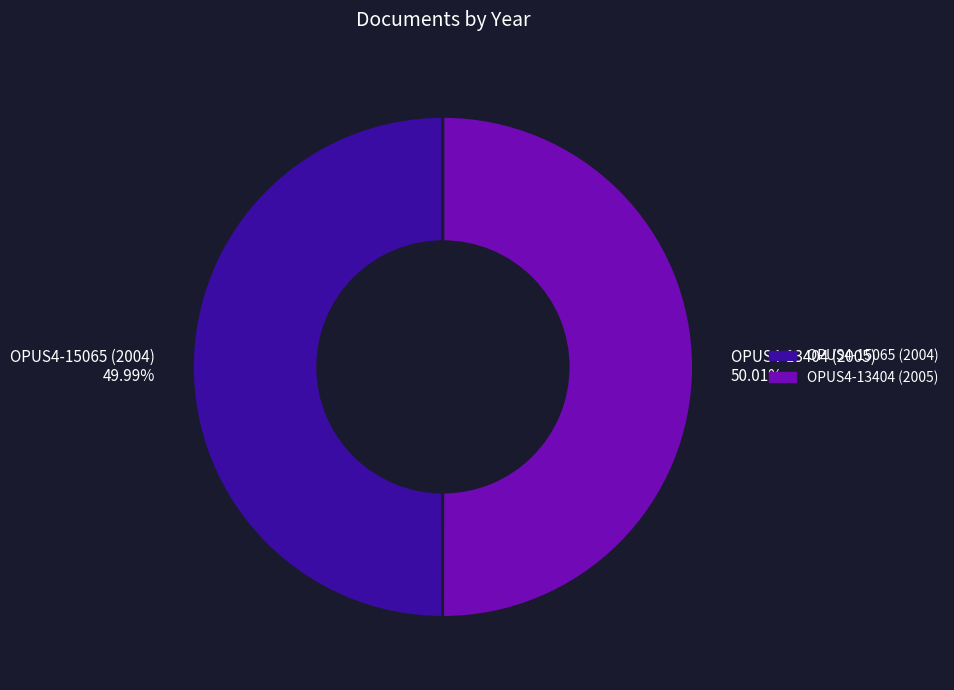

Combined, do OPUS4-13404 (2005) and OPUS4-15065 (2004) account for over 50%?

Yes